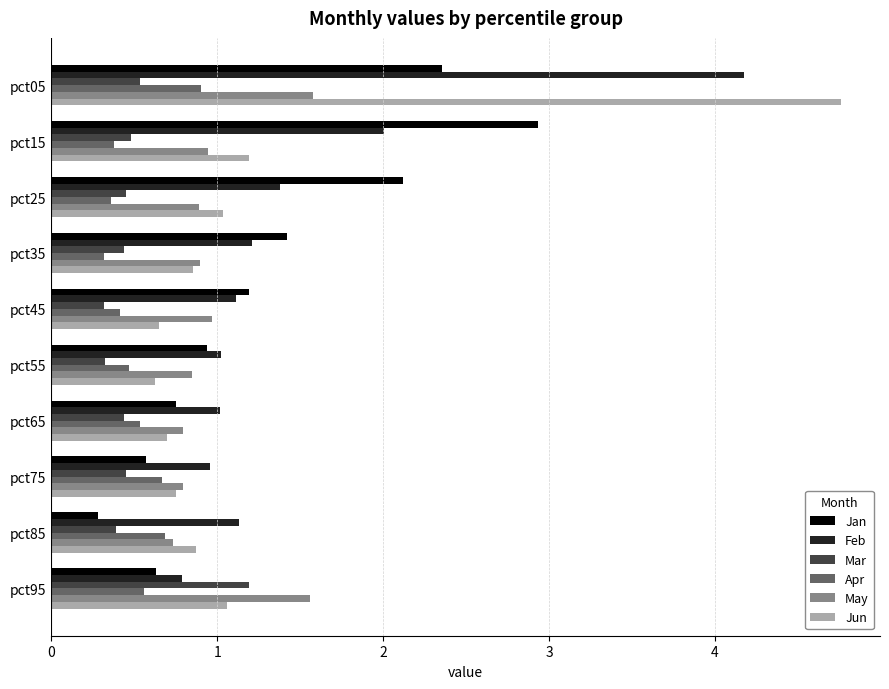

What value does the Apr series have at pct25?

0.4